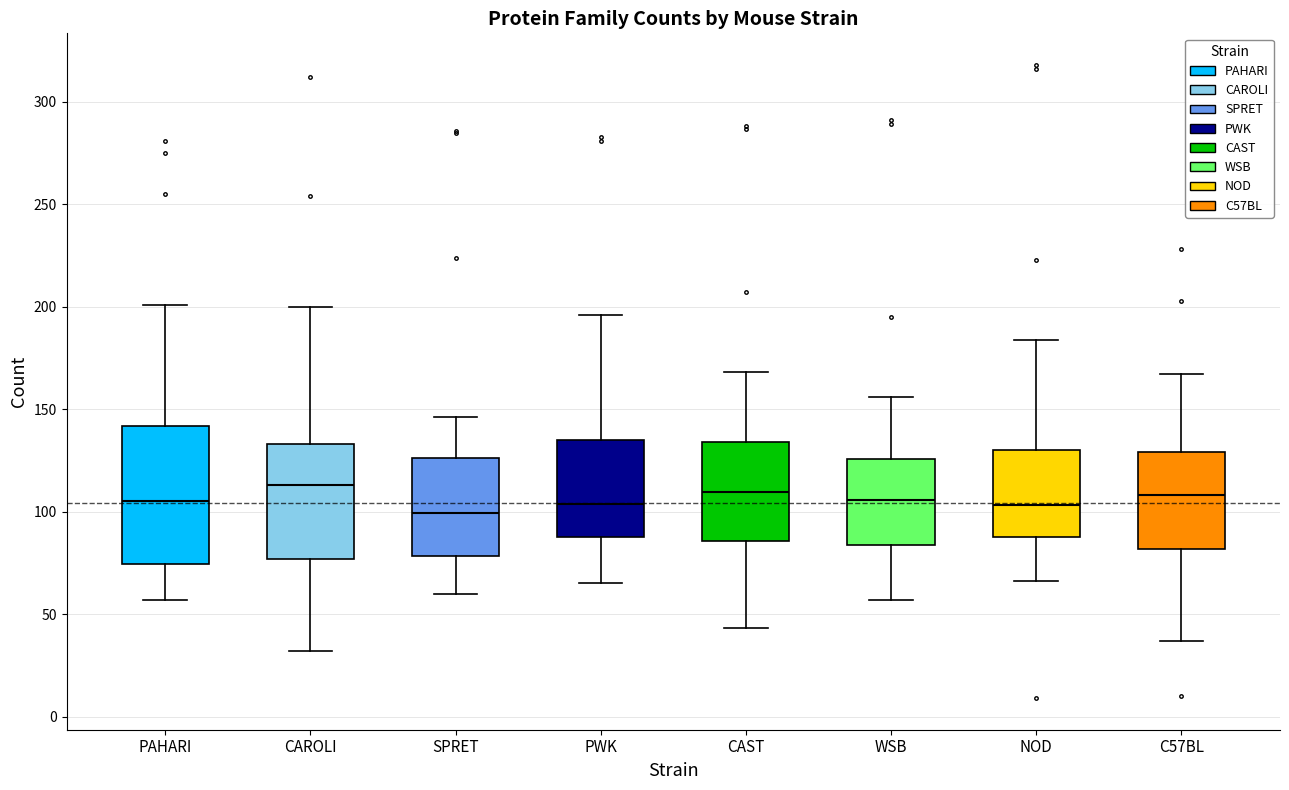

Comparing the boxes themselves (not the whiskers), which one is the tallest?

PAHARI